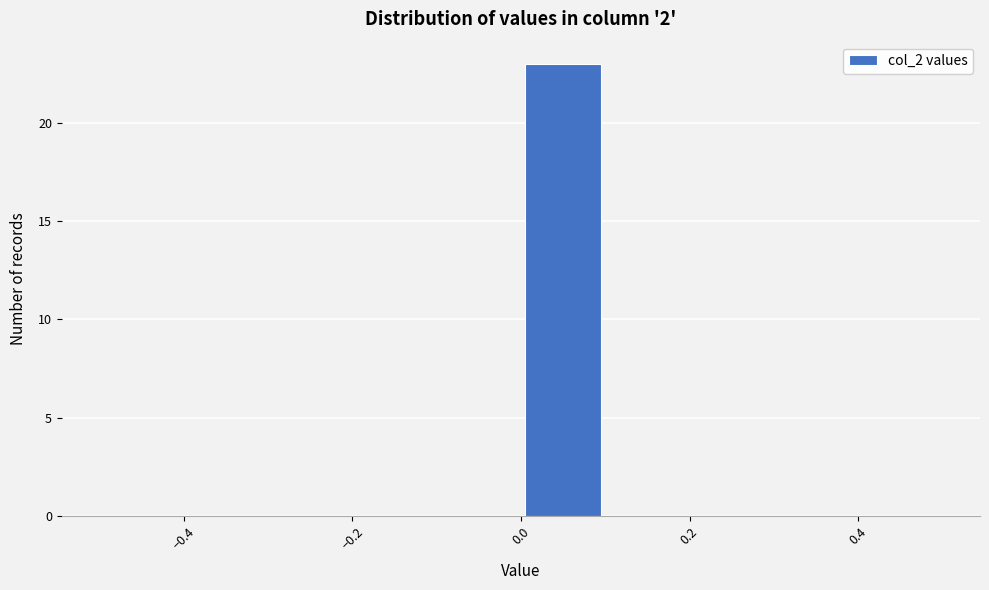

What is the height of the bar covering 0.0 to 0.1 on the x-axis? The values are not printed on the chart, so give them approximately, as read against the axis.

23